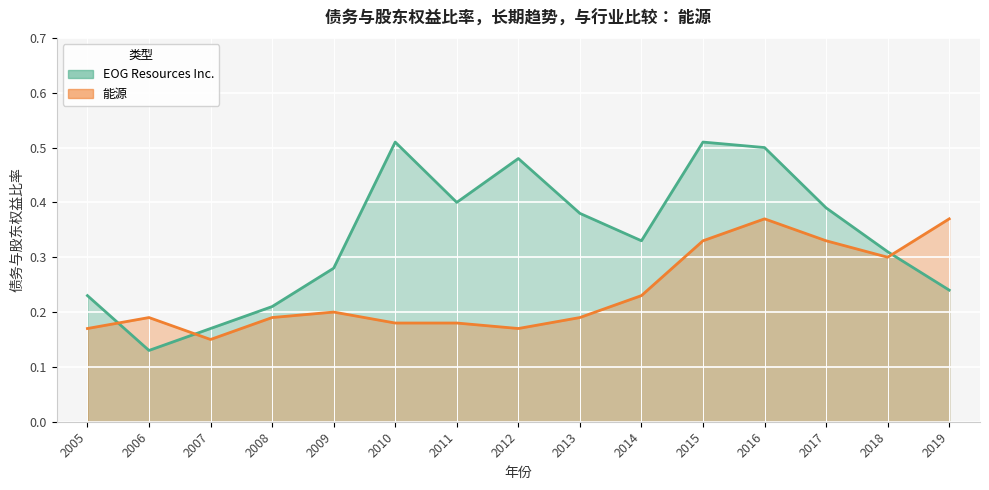

What is the sum of the 能源 values at 2013 and 2018?

0.5